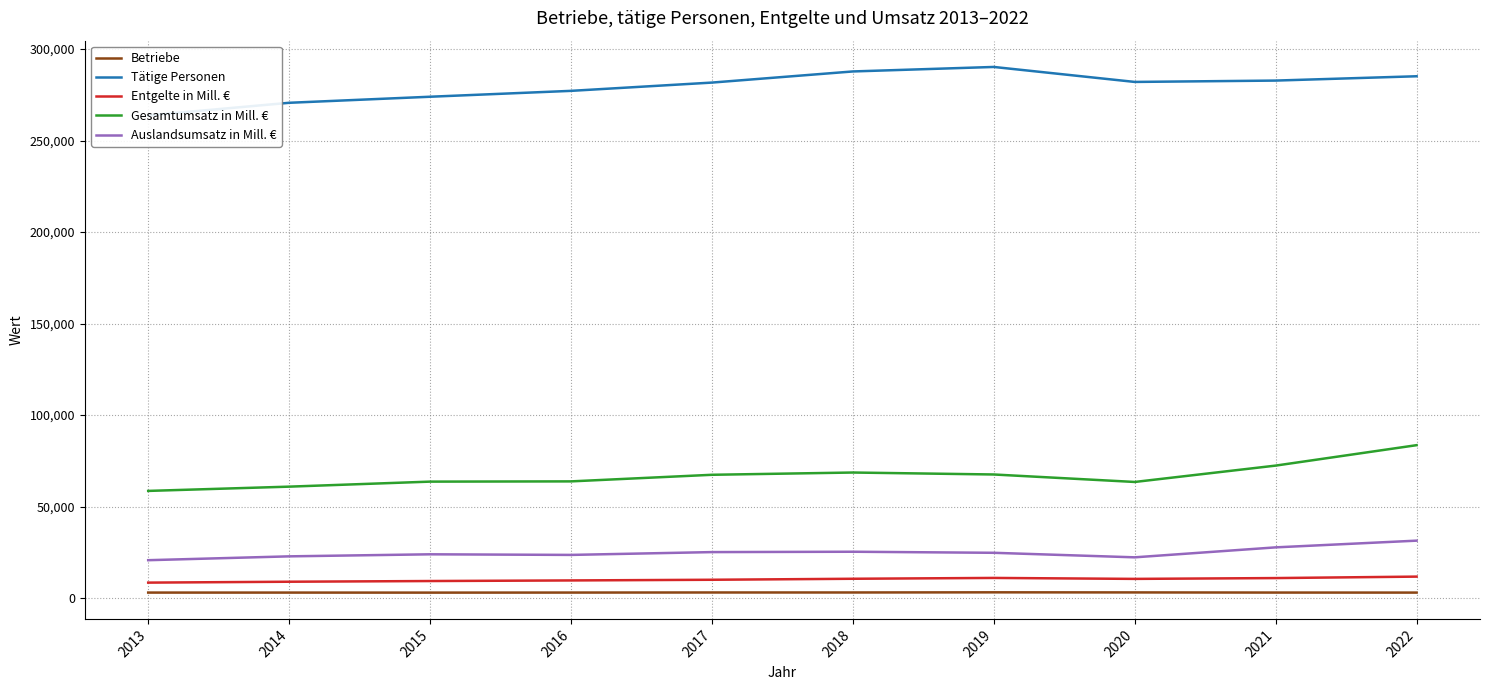

What is the difference between the Betriebe values at 2016 and 2022?

14.0